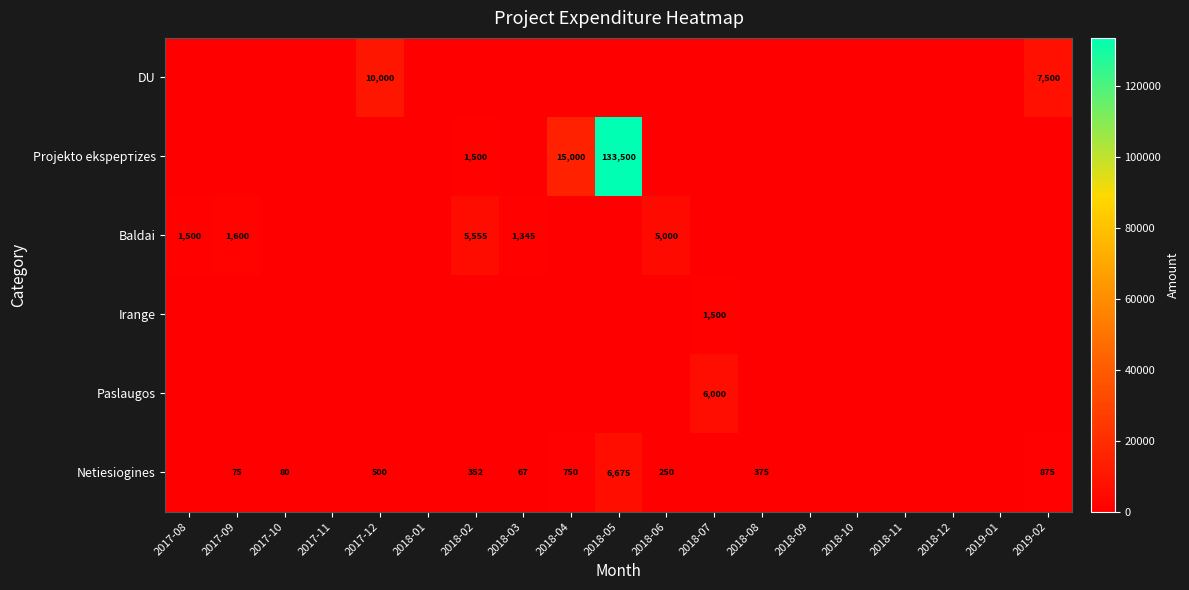

What is the maximum value shown in the chart?

133500.0